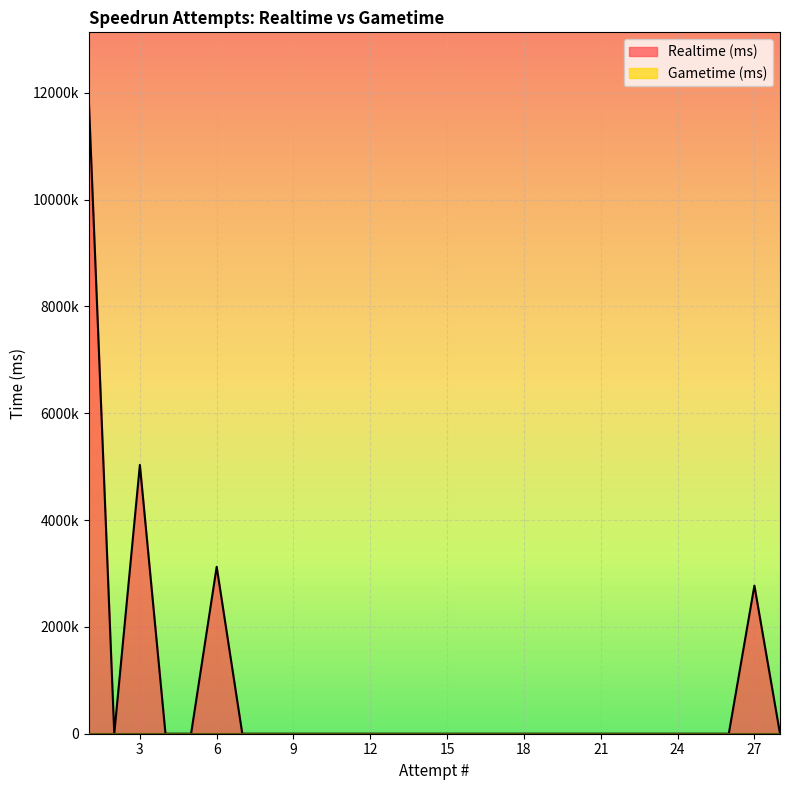

Which label corresponds to the smallest value in the chart?

28